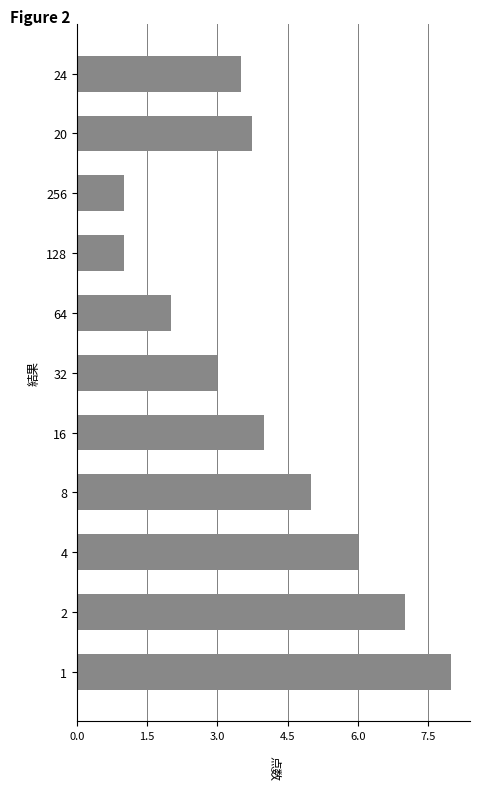

Reading top to bottom, transcribe all the data shown in this chart.

3.5	3.8	1.0	1.0	2.0	3.0	4.0	5.0	6.0	7.0	8.0